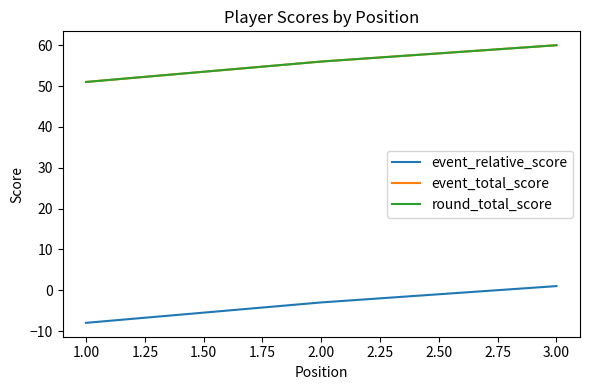

Does the chart have visible grid lines?

No